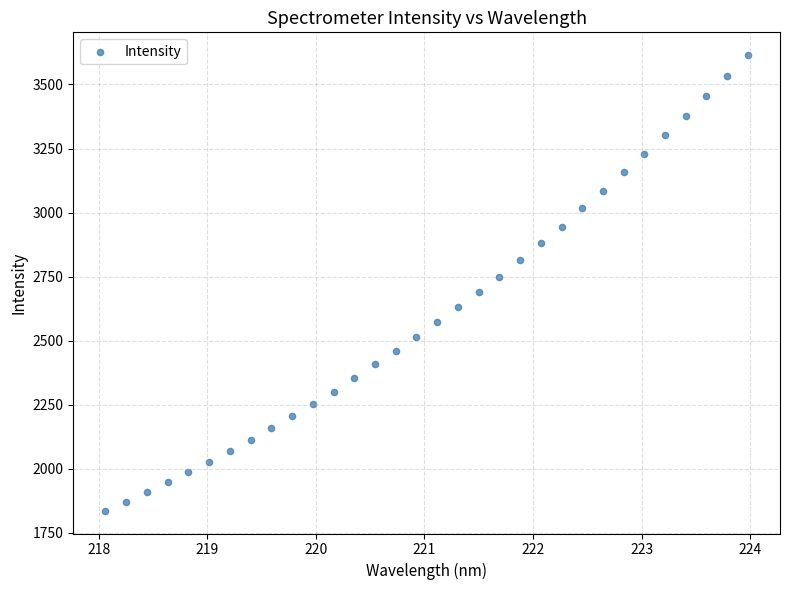

What is the range of Y values (max minus min)?

1779.3